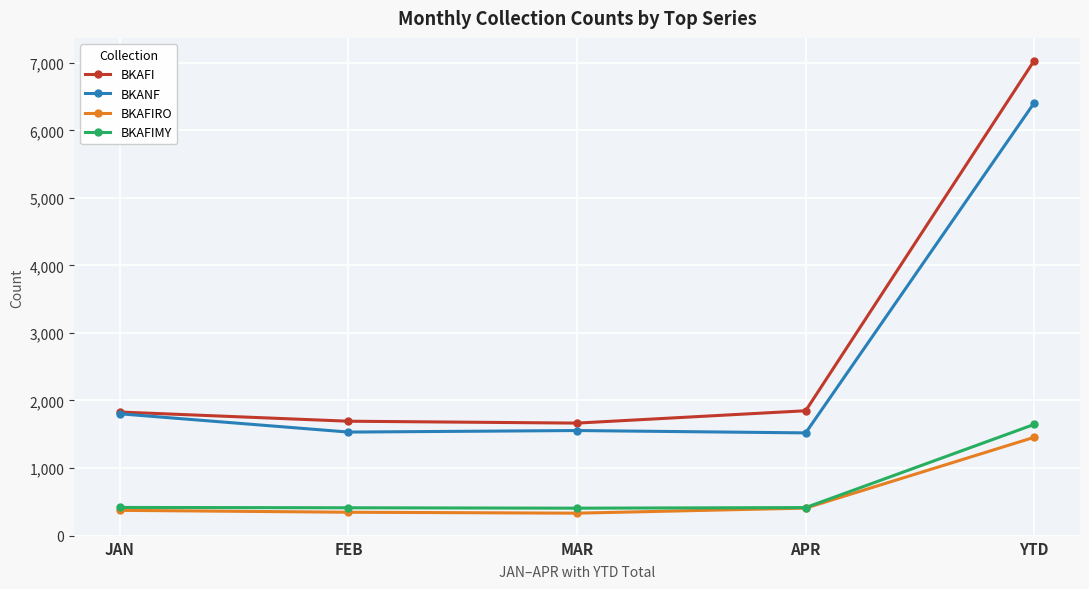

What is the difference between the second highest and minimum values in the BKAFI series?

183